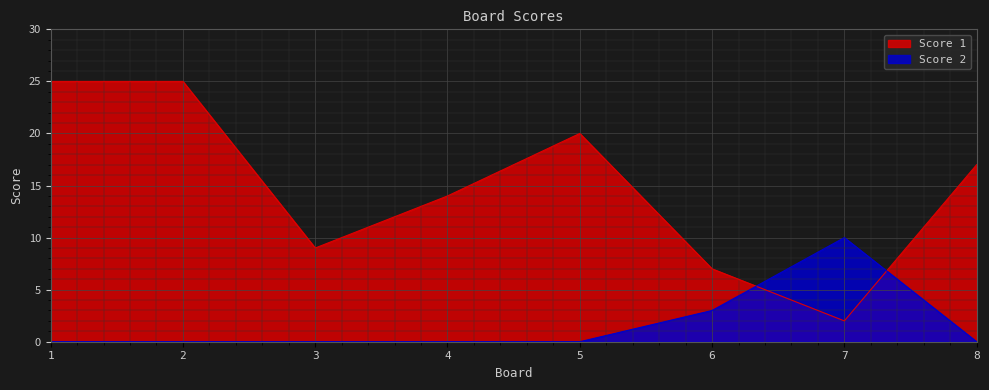

How many lines are shown in the chart?

2